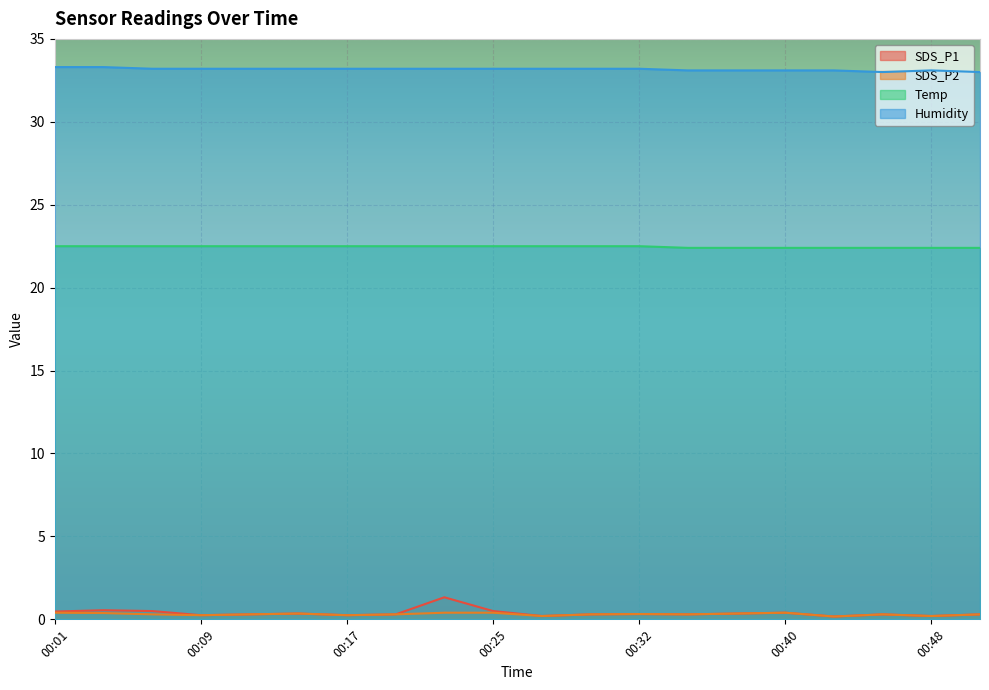

The Humidity series shows 18.7 at 00:30. True or false?

False